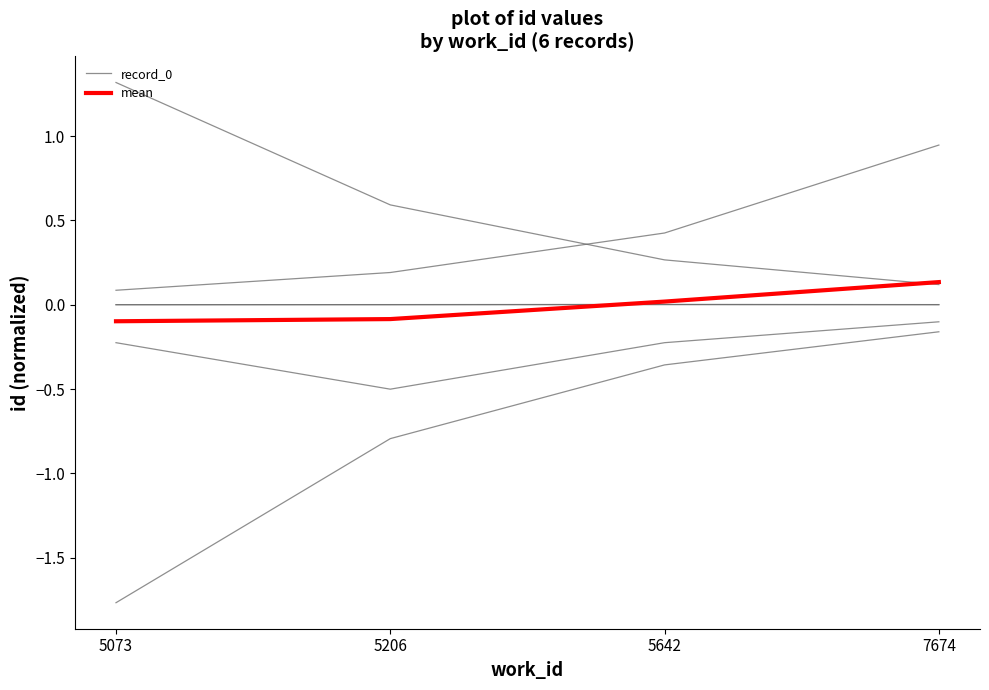

Which label corresponds to the smallest value in the chart?

5073